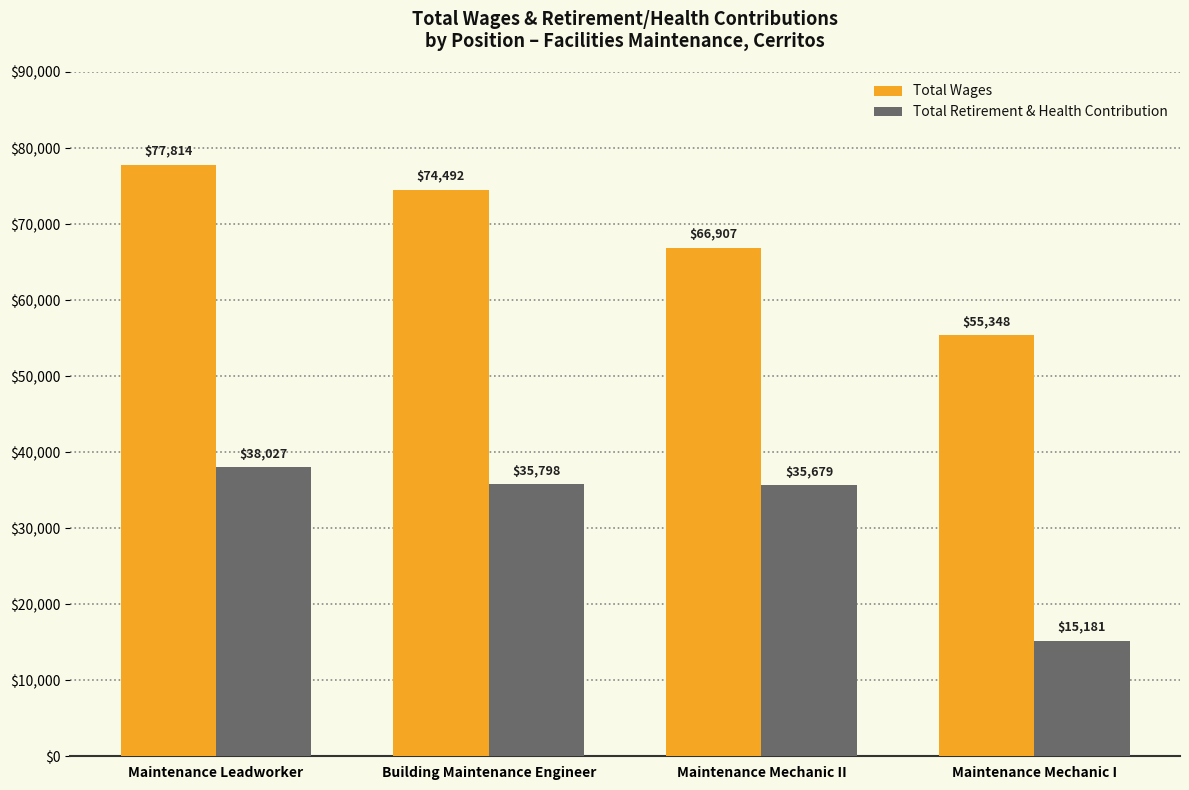

Reading right to left, transcribe all the data shown in this chart.

Total Wages: Maintenance Mechanic I=55348	Maintenance Mechanic II=66907	Building Maintenance Engineer=74492	Maintenance Leadworker=77814
Total Retirement & Health Contribution: Maintenance Mechanic I=15181	Maintenance Mechanic II=35679	Building Maintenance Engineer=35798	Maintenance Leadworker=38027